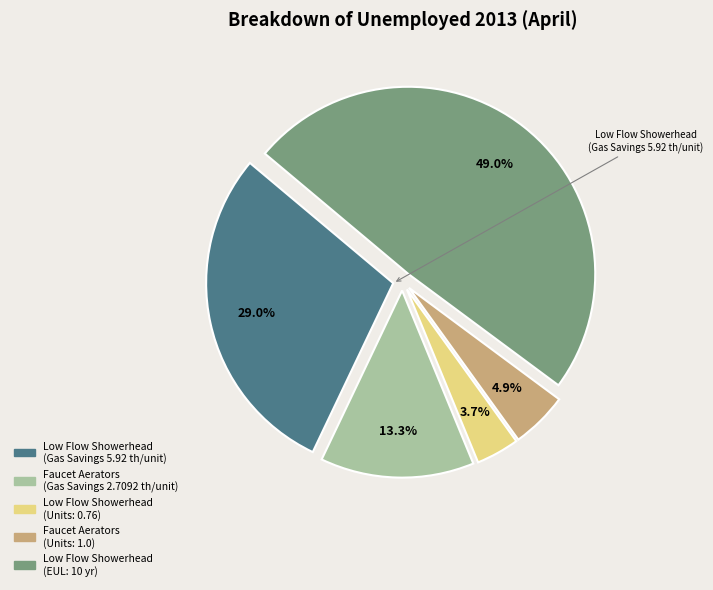

How many segments does this pie chart have?

5